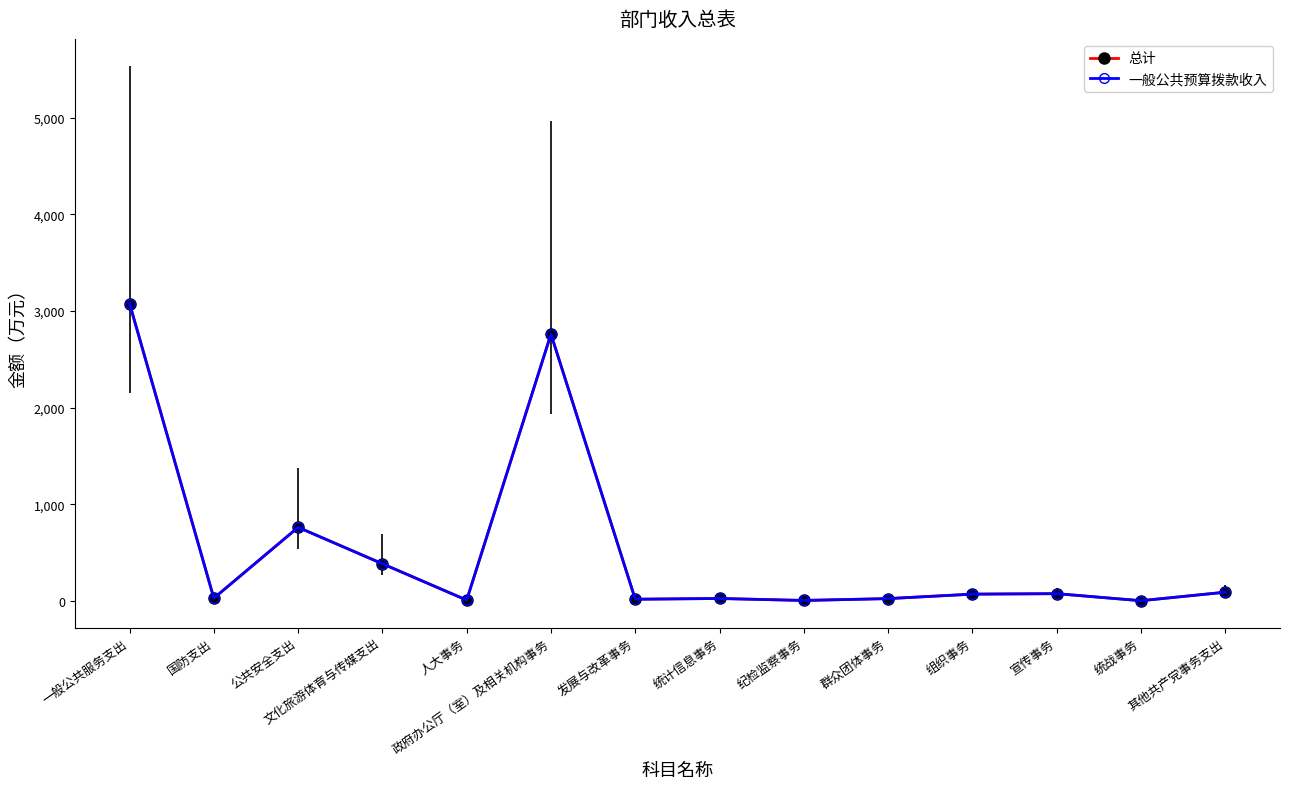

Does the chart have visible grid lines?

No